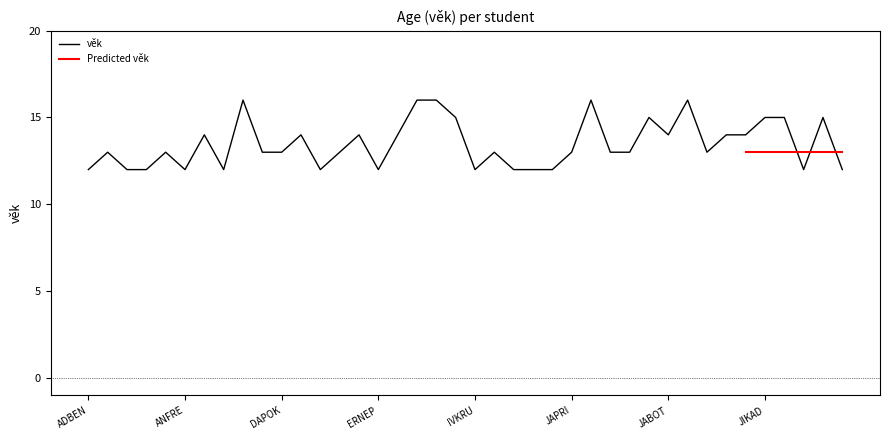

Where does the data first go above 13?

ANŠEV